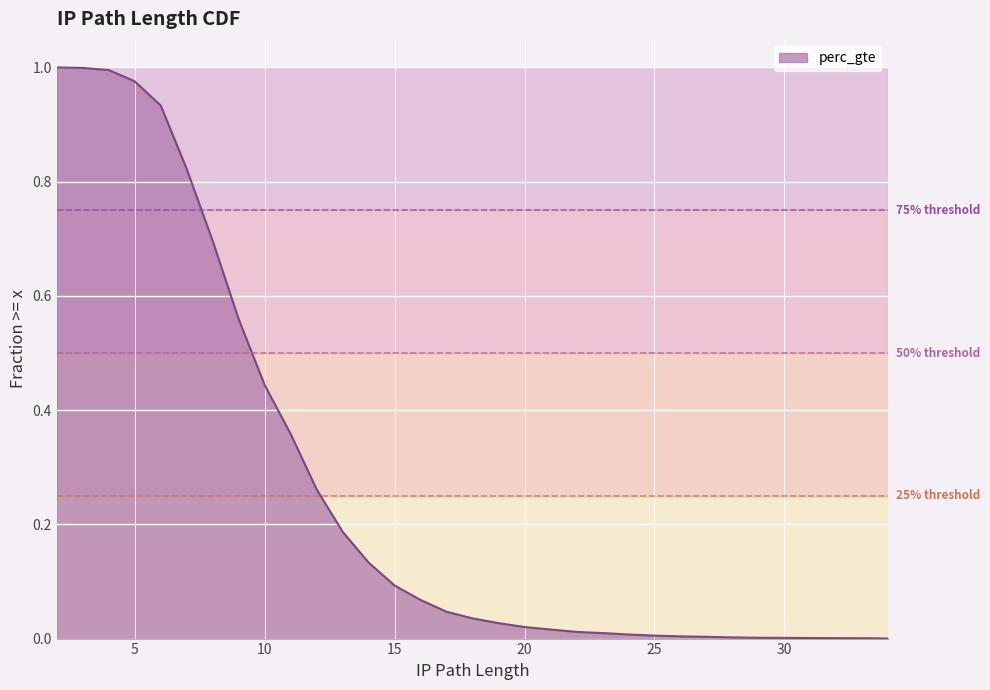

The value at 16 is 0.0. True or false?

False